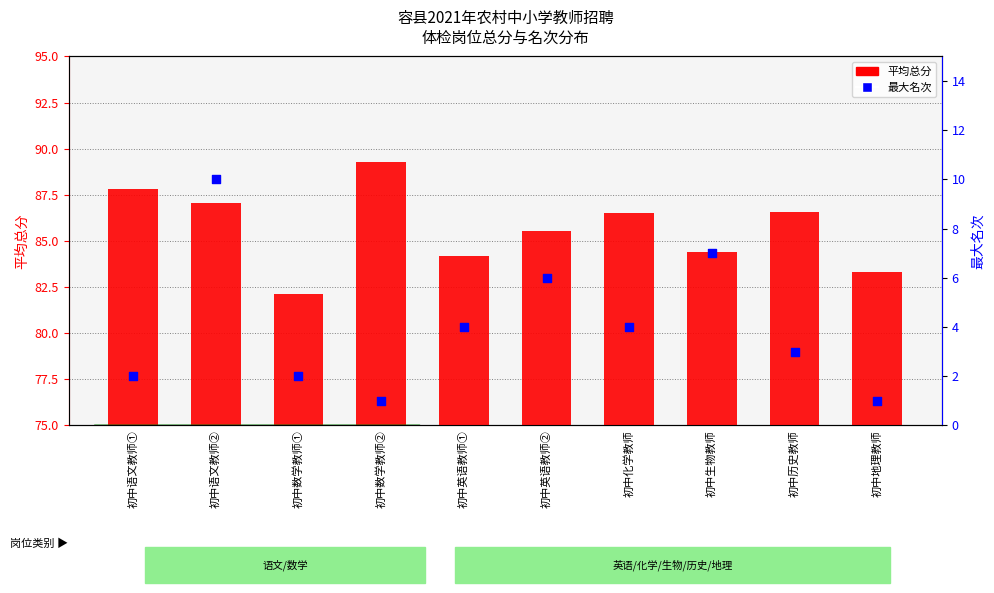

Which series reaches the maximum Y coordinate?

平均总分